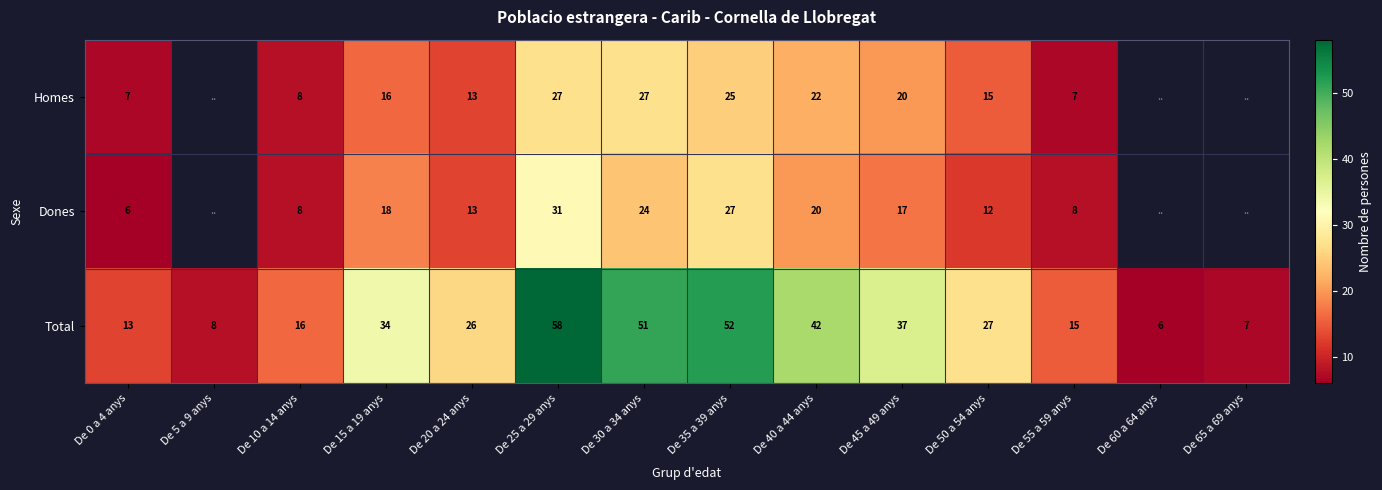

The Homes series shows 10 at De 50 a 54 anys. True or false?

False